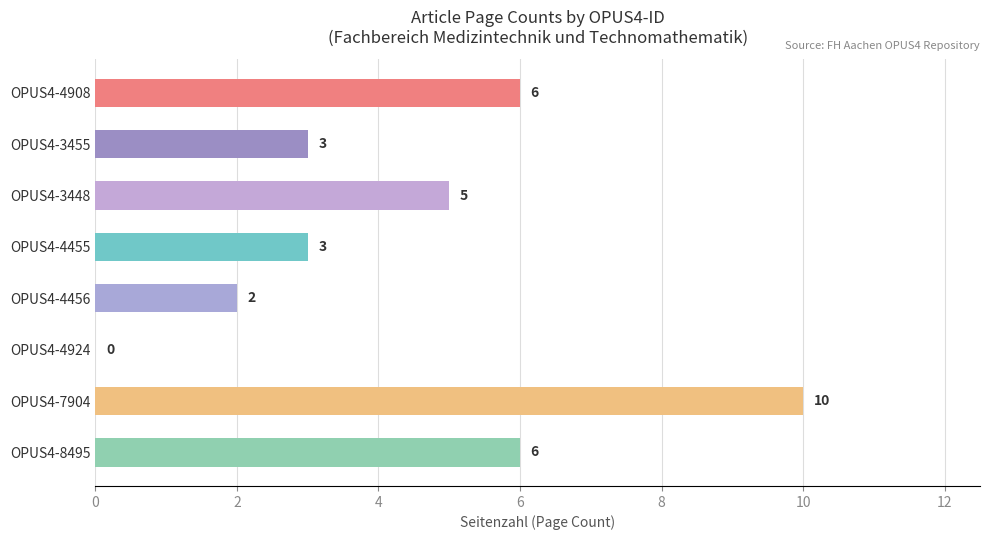

What is the sum of the values at OPUS4-4456 and OPUS4-4455?

5